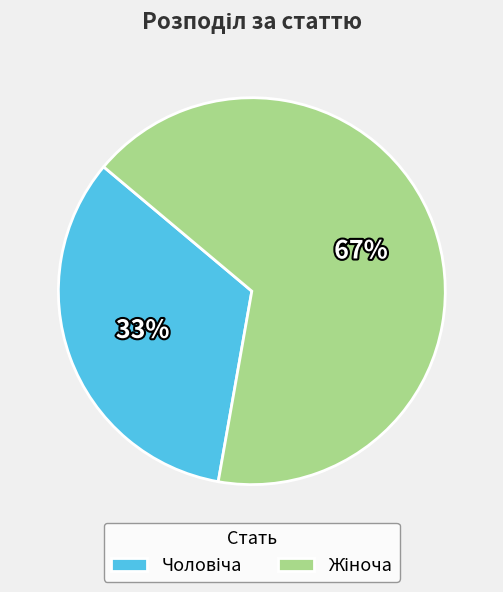

Does any single category account for the majority?

Yes